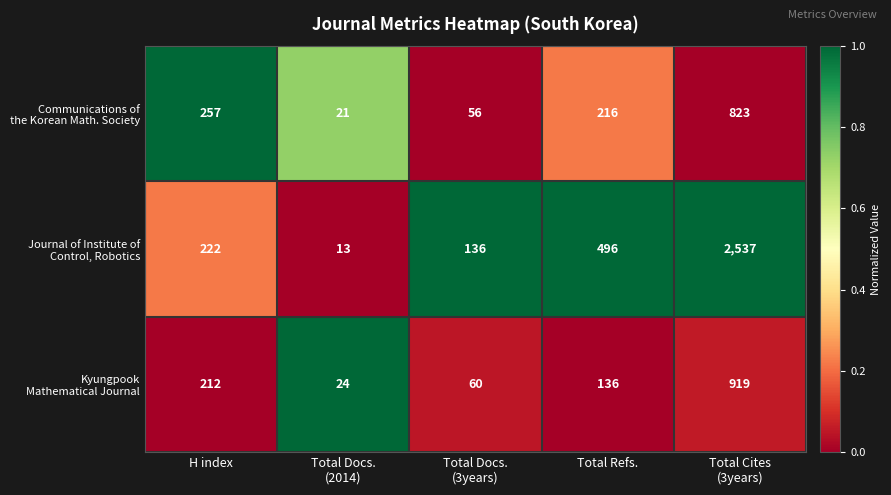

What is the greatest value displayed?

2537